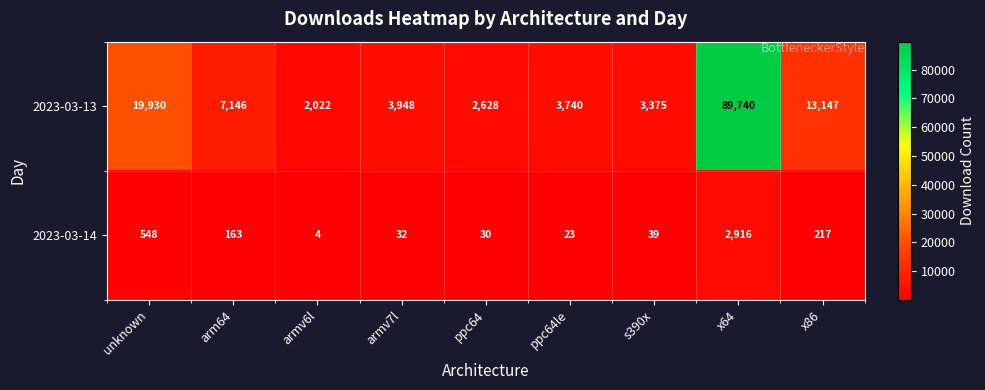

At which label is 2023-03-13 closest to 45881?

unknown